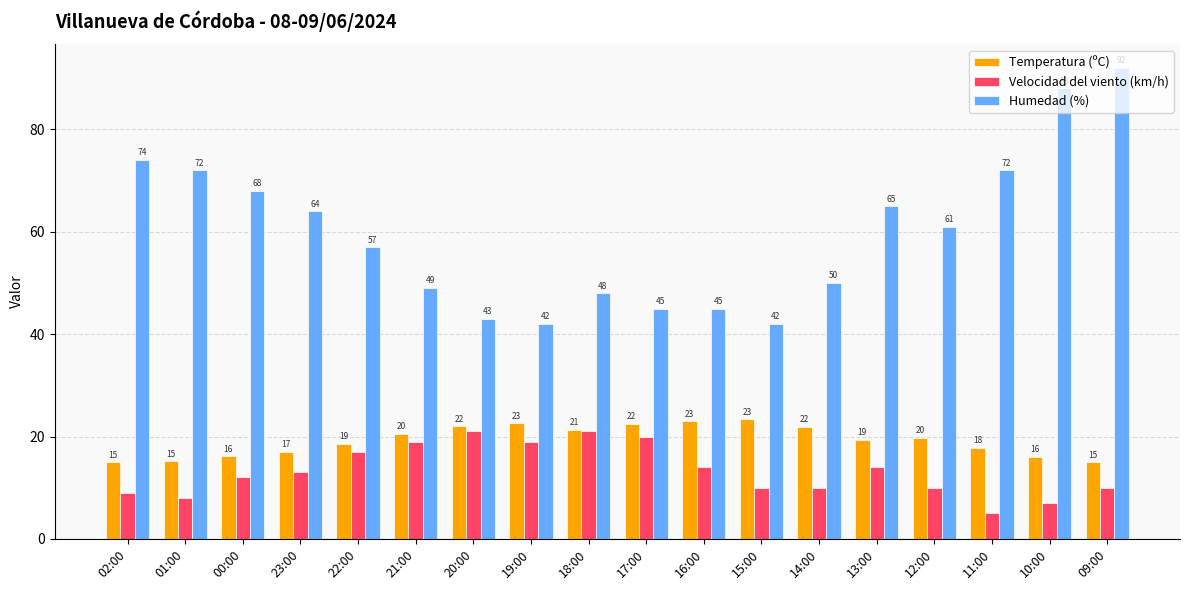

What is the difference between the second highest and minimum values in the Humedad (%) series?

46.0